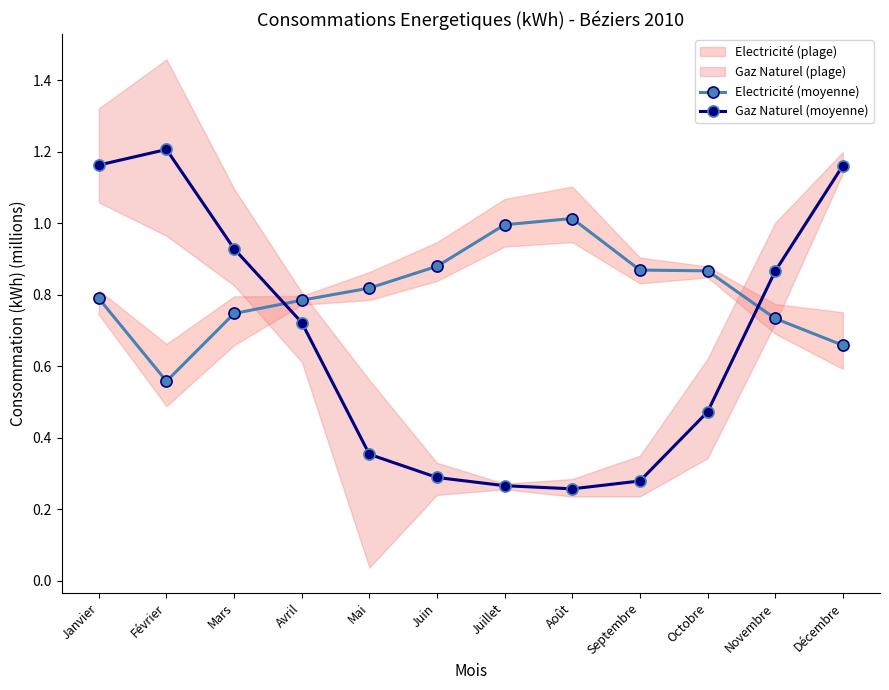

What is the maximum value shown in the chart?

1.2